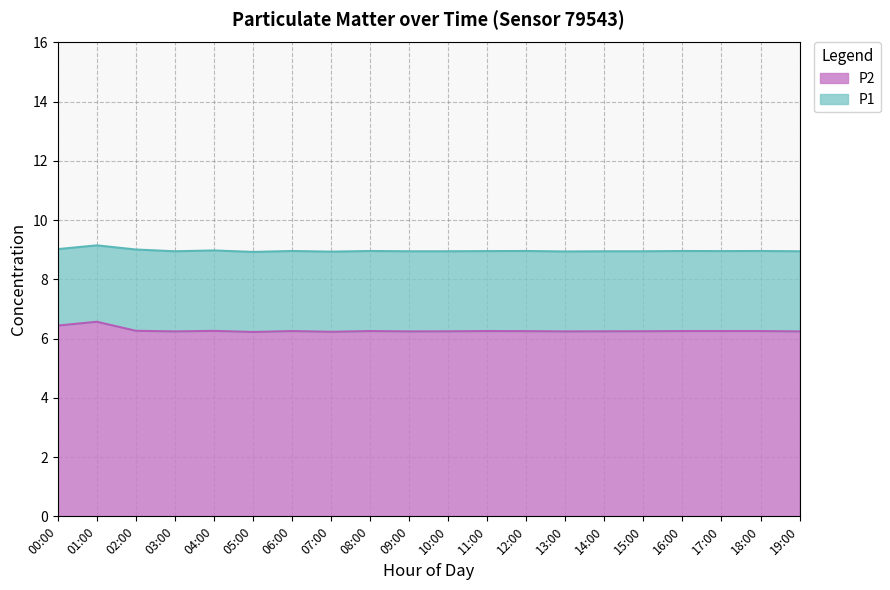

What is the minimum value for P2?

6.2